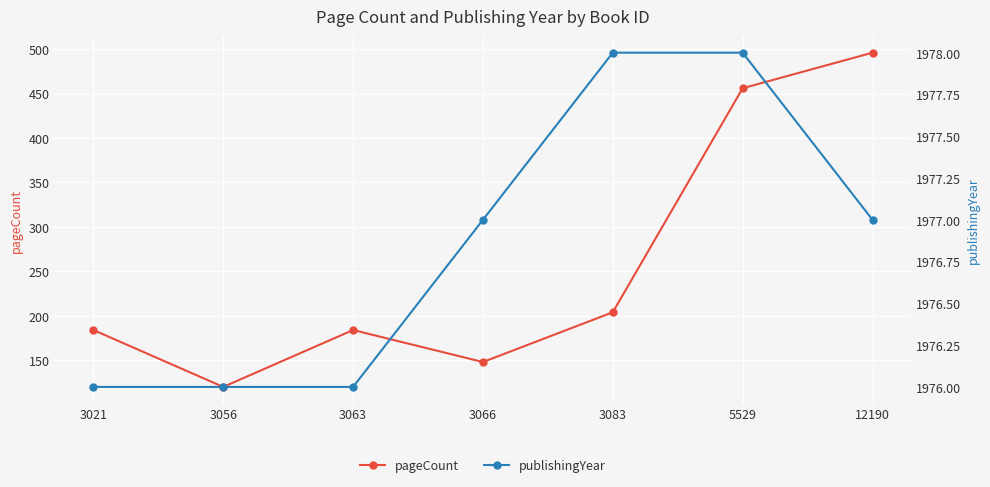

What value does the publishingYear series have at 3063?

1976